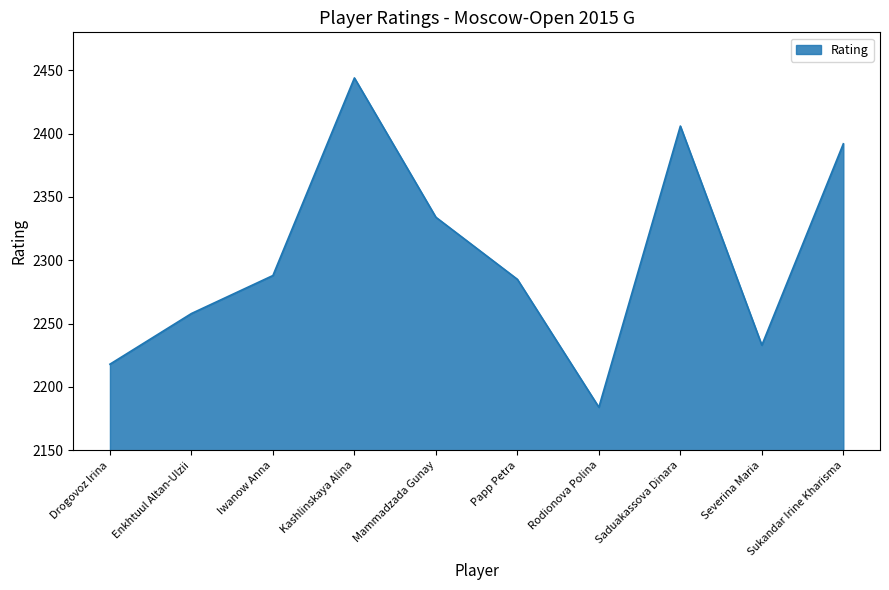

Rank the categories by value from lowest to highest.

Rodionova Polina, Drogovoz Irina, Severina Maria, Enkhtuul Altan-Ulzii, Papp Petra, Iwanow Anna, Mammadzada Gunay, Sukandar Irine Kharisma, Saduakassova Dinara, Kashlinskaya Alina